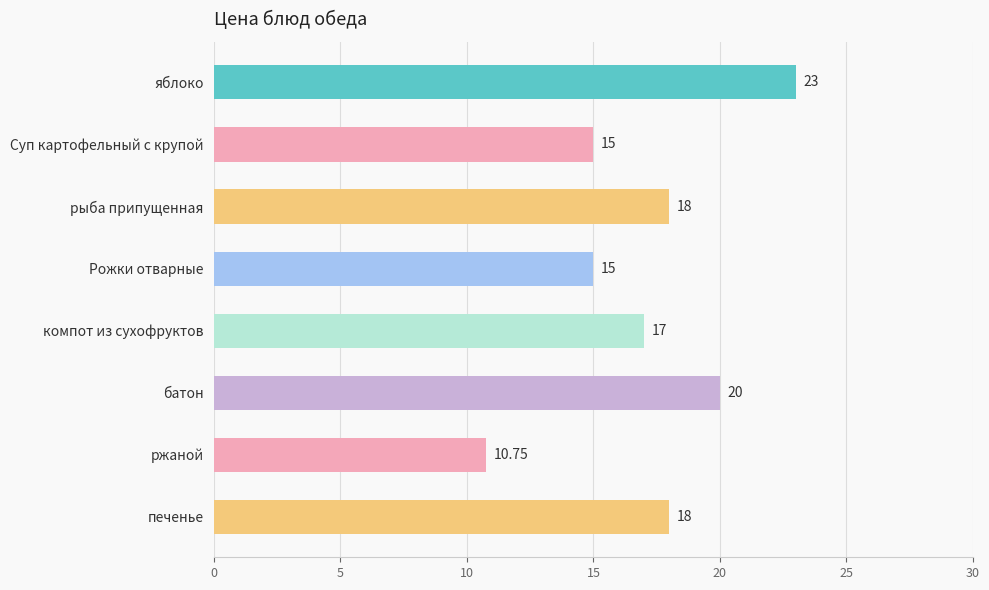

What is the label of the 3rd bar from the top?

рыба припущенная